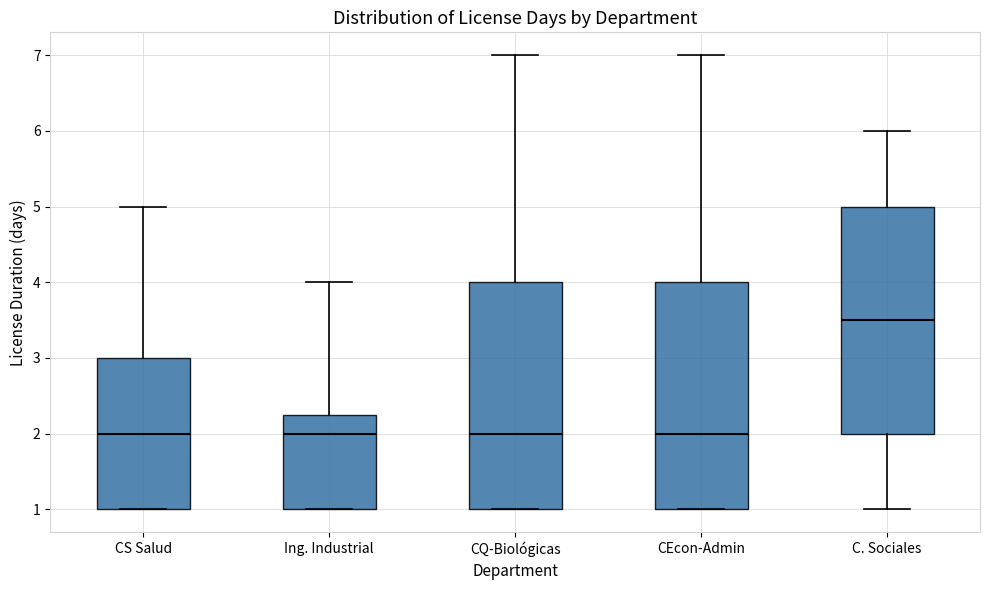

Reading left to right, read every box against the y-axis: the position of its median line, the range the box covers, and the ends of its whiskers. The values are not printed on the chart, so give them approximately, as read against the axis.

CS Salud: median 2.0, box 1.0 to 3.0, whiskers 1.0 to 5.0
Ing. Industrial: median 2.0, box 1.0 to 2.3, whiskers 1.0 to 4.0
CQ-Biológicas: median 2.0, box 1.0 to 4.0, whiskers 1.0 to 7.0
CEcon-Admin: median 2.0, box 1.0 to 4.0, whiskers 1.0 to 7.0
C. Sociales: median 3.5, box 2.0 to 5.0, whiskers 1.0 to 6.0